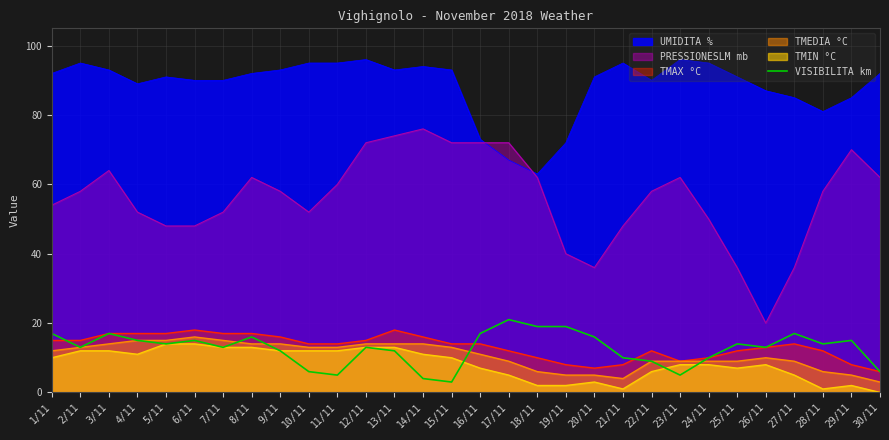

How many data points are less than 14?

15